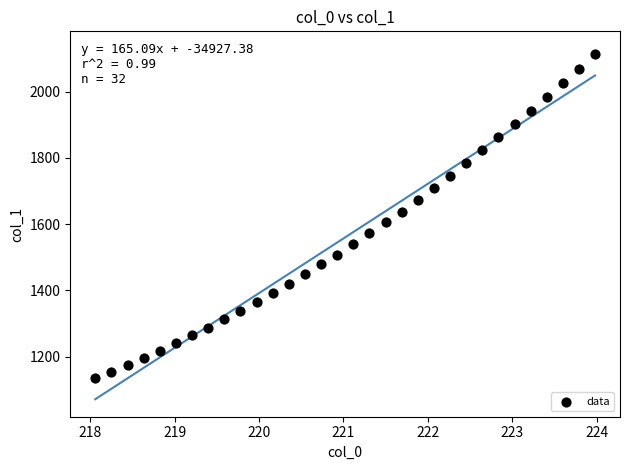

What is the range of X values (max minus min)?

5.9